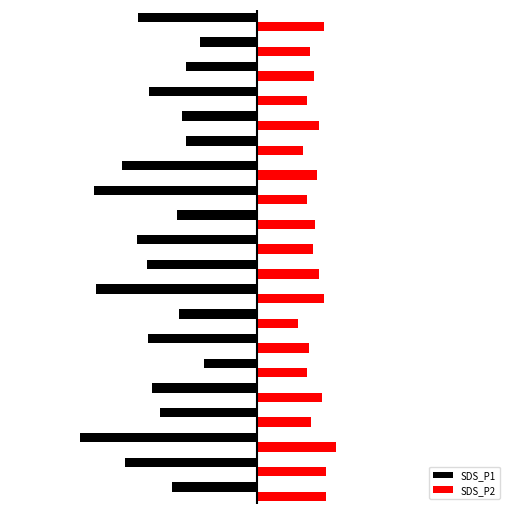

List the series in order of their peak value, highest first.

SDS_P2, SDS_P1